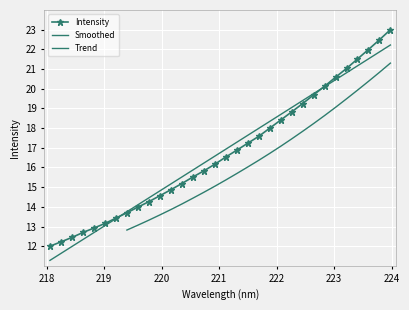

Rank the categories by value from lowest to highest.

218.0596, 218.2508, 218.442, 218.6332, 218.8244, 219.0156, 219.2067, 219.3979, 219.589, 219.7801, 219.9712, 220.1623, 220.3533, 220.5444, 220.7354, 220.9264, 221.1174, 221.3083, 221.4993, 221.6902, 221.8812, 222.0721, 222.263, 222.4538, 222.6447, 222.8355, 223.0264, 223.2172, 223.408, 223.5987, 223.7895, 223.9802